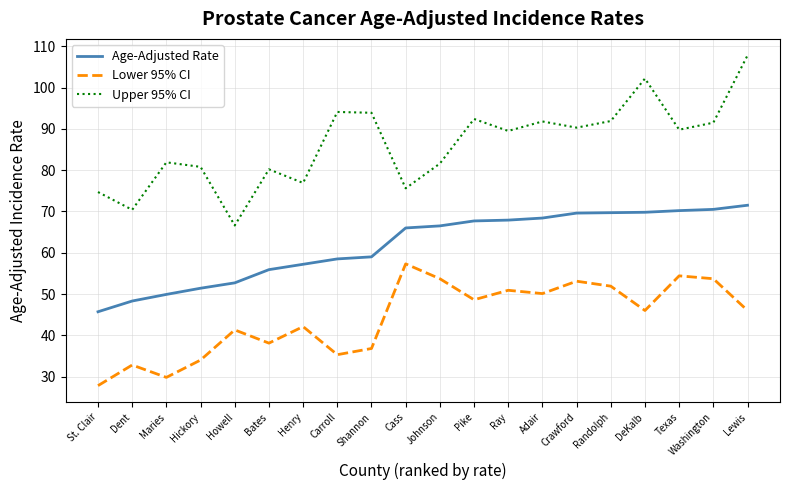

What is the smallest value displayed?

27.8